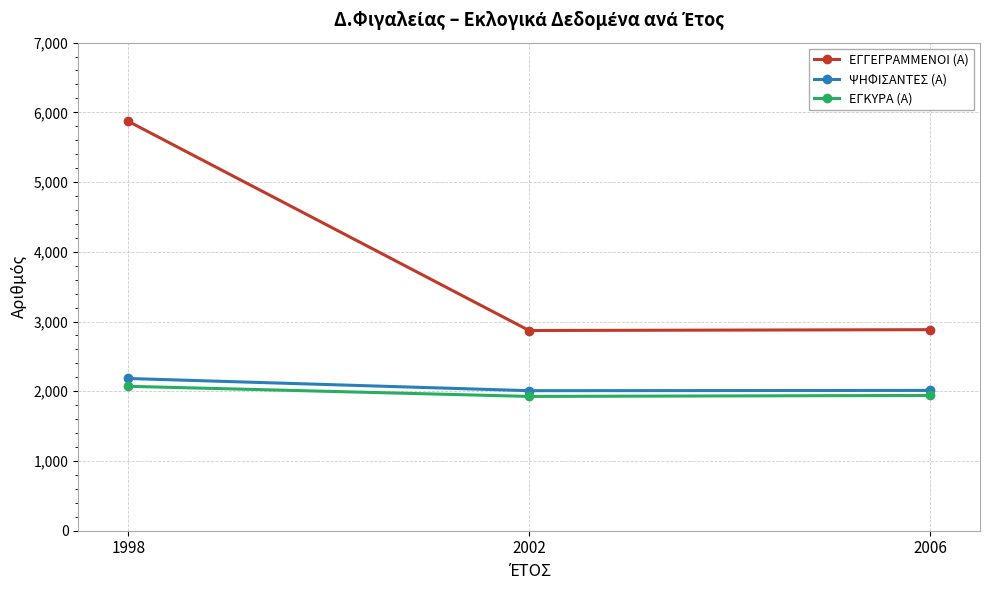

What is the difference between the maximum and minimum values in the ΨΗΦΙΣΑΝΤΕΣ (Α) series?

175